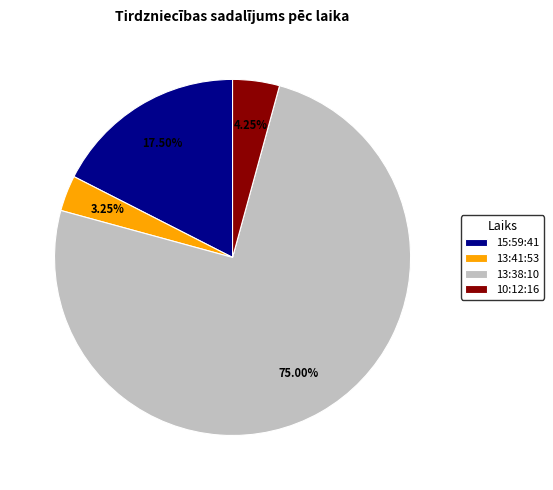

Between 13:38:10 and 15:59:41, which is larger?

13:38:10